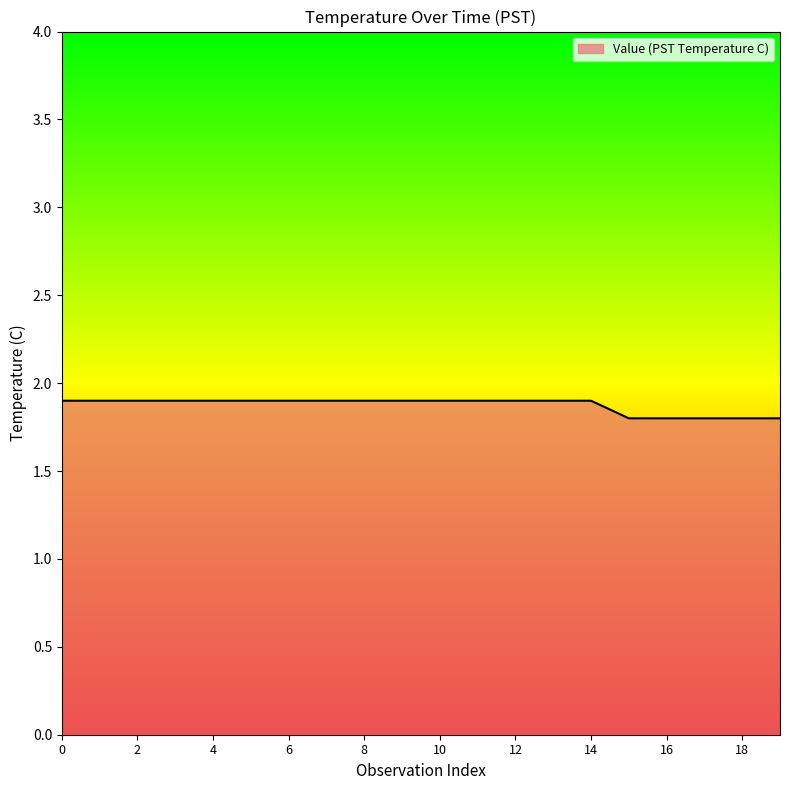

What is the greatest value displayed?

1.9